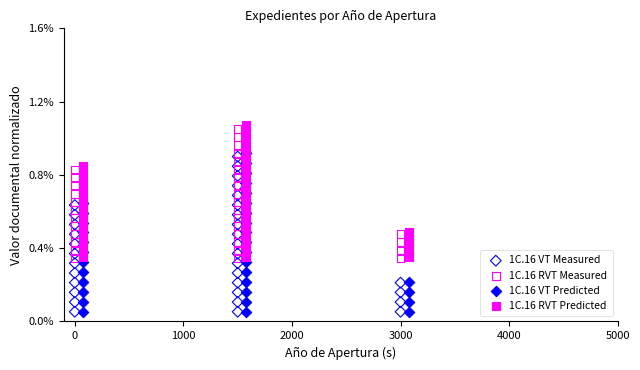

Which series reaches the maximum Y coordinate?

1C.16 RVT Predicted